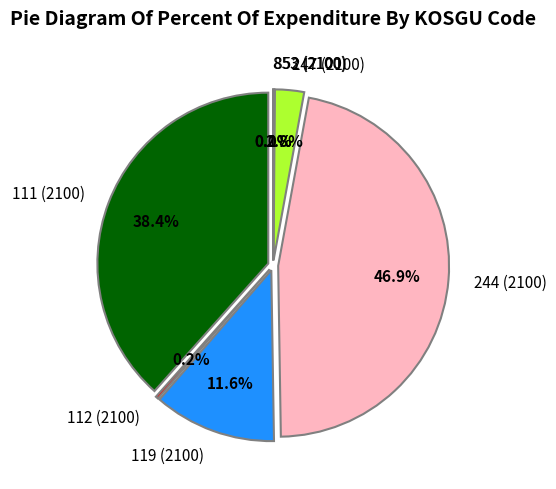

Which has a higher value, 852 (2100) or 119 (2100)?

119 (2100)